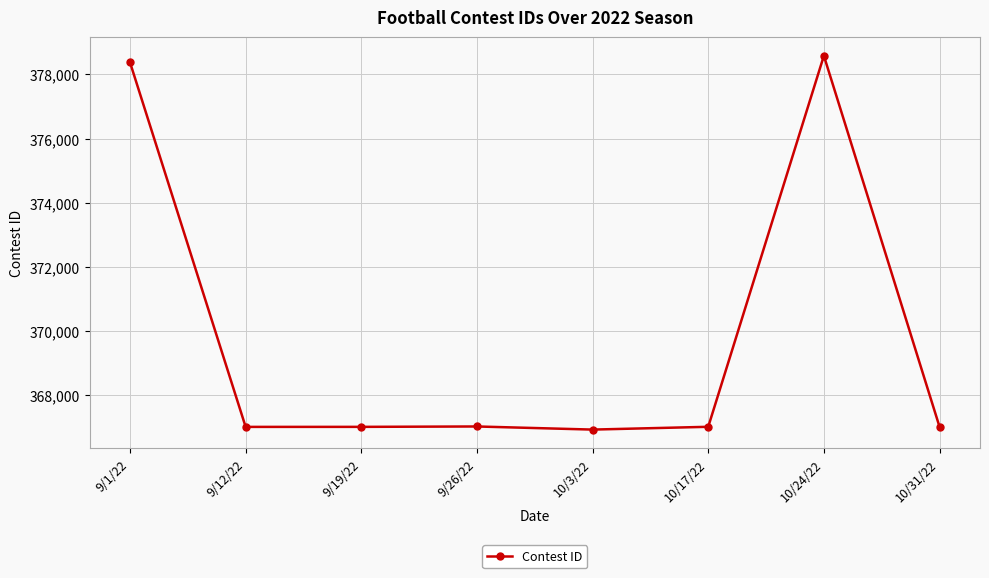

What is the ratio of the value at 9/12/22 to the value at 9/26/22?

1.0